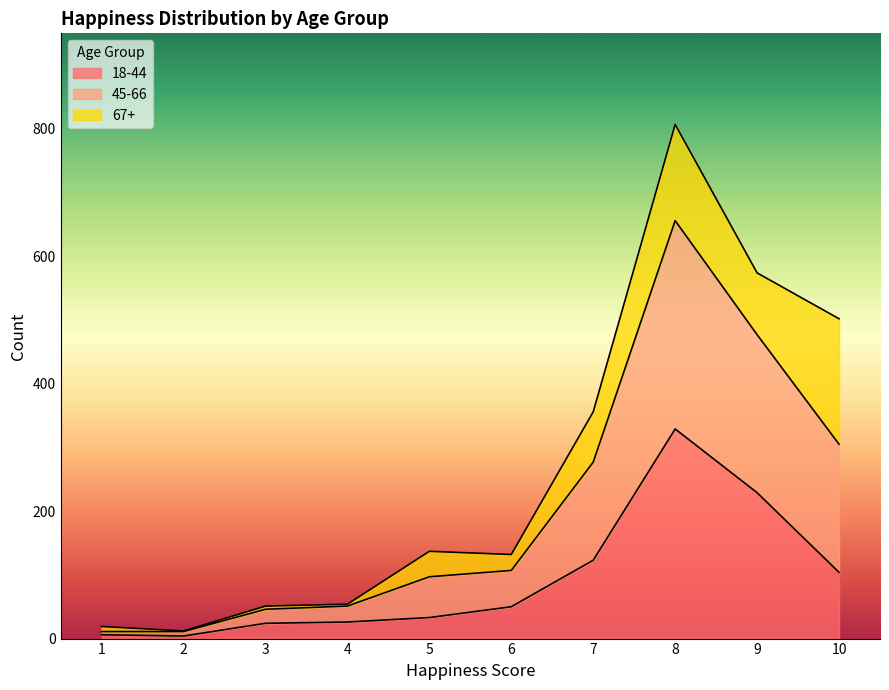

What is the total value across all series at 4?

54